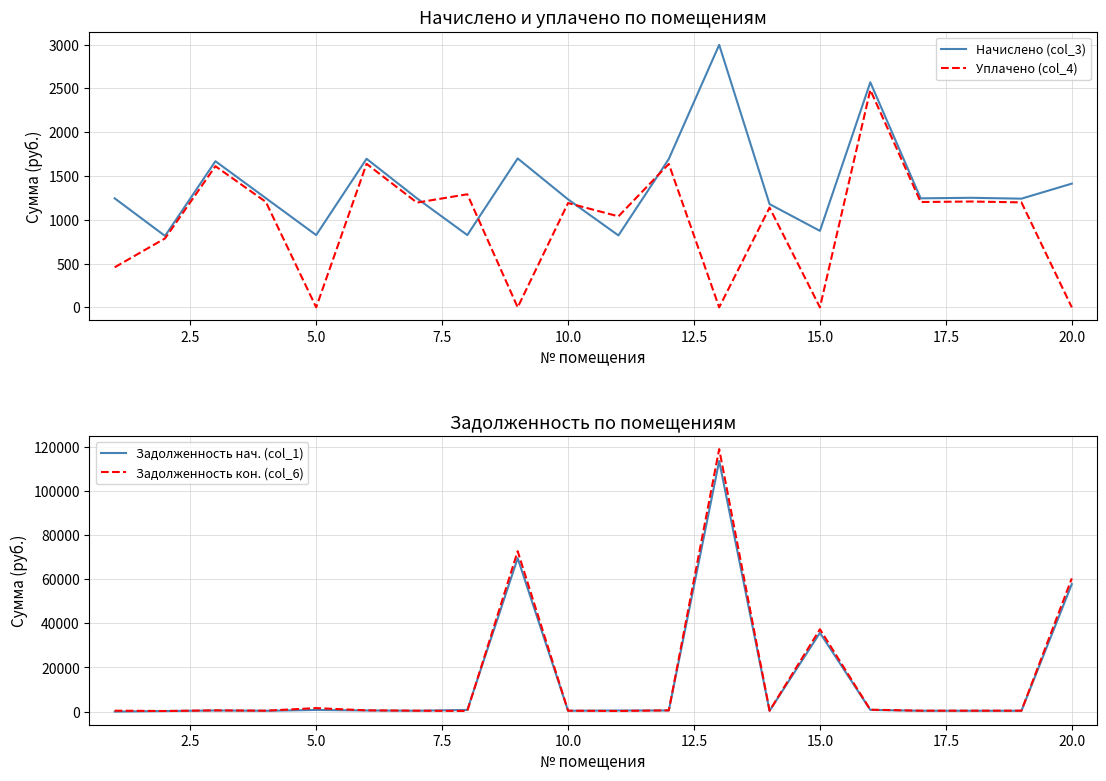

What is the lowest value of the Начислено (col_3) series?

815.2